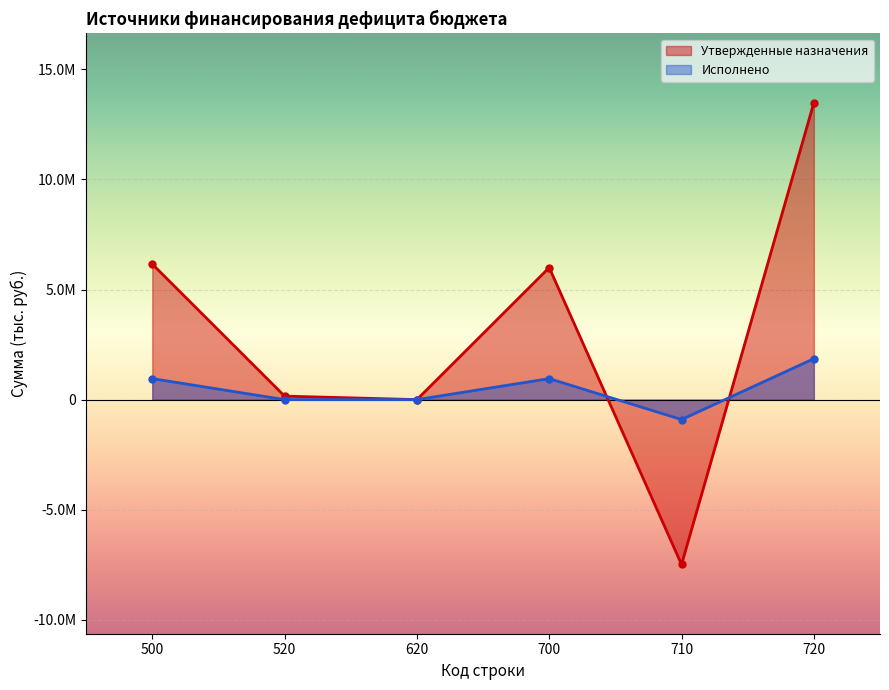

Where do Исполнено and Утвержденные назначения first cross each other?

700 and 710